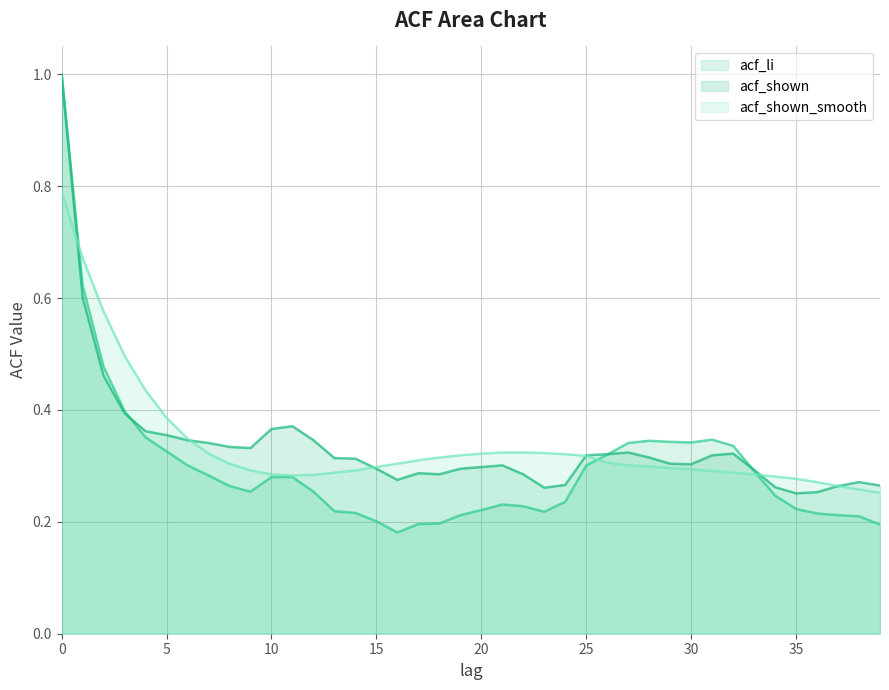

What is the difference between the second highest and second lowest values in the acf_shown series?

0.3